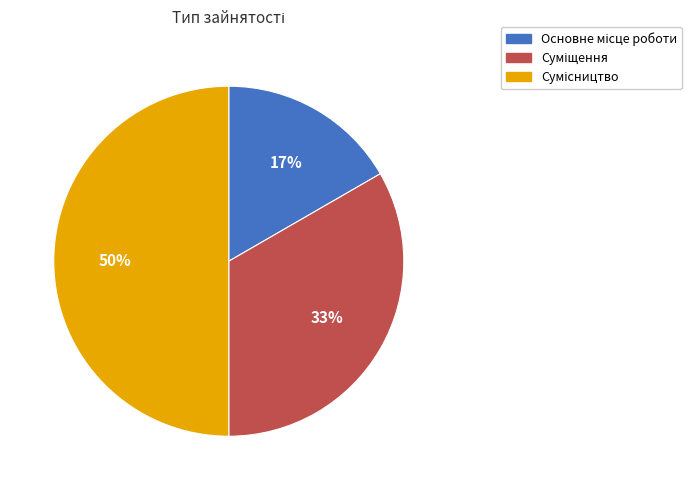

To the nearest percent, what is the difference between the largest and smallest slice percentages?

33%